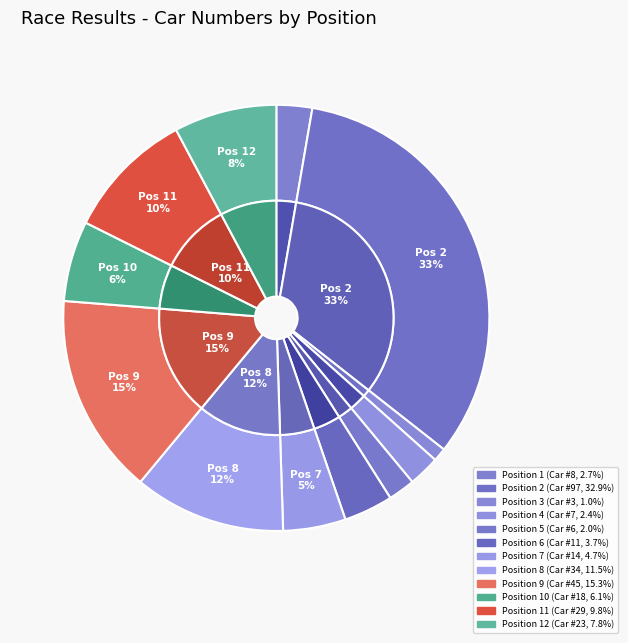

How many slices are in this pie chart?

12